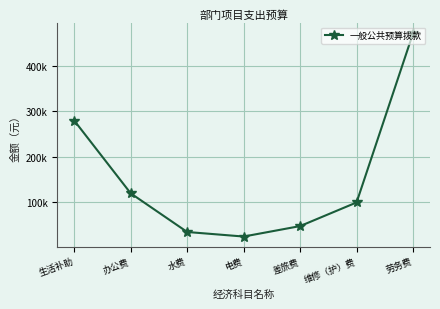

What position from the left is 办公费?

2